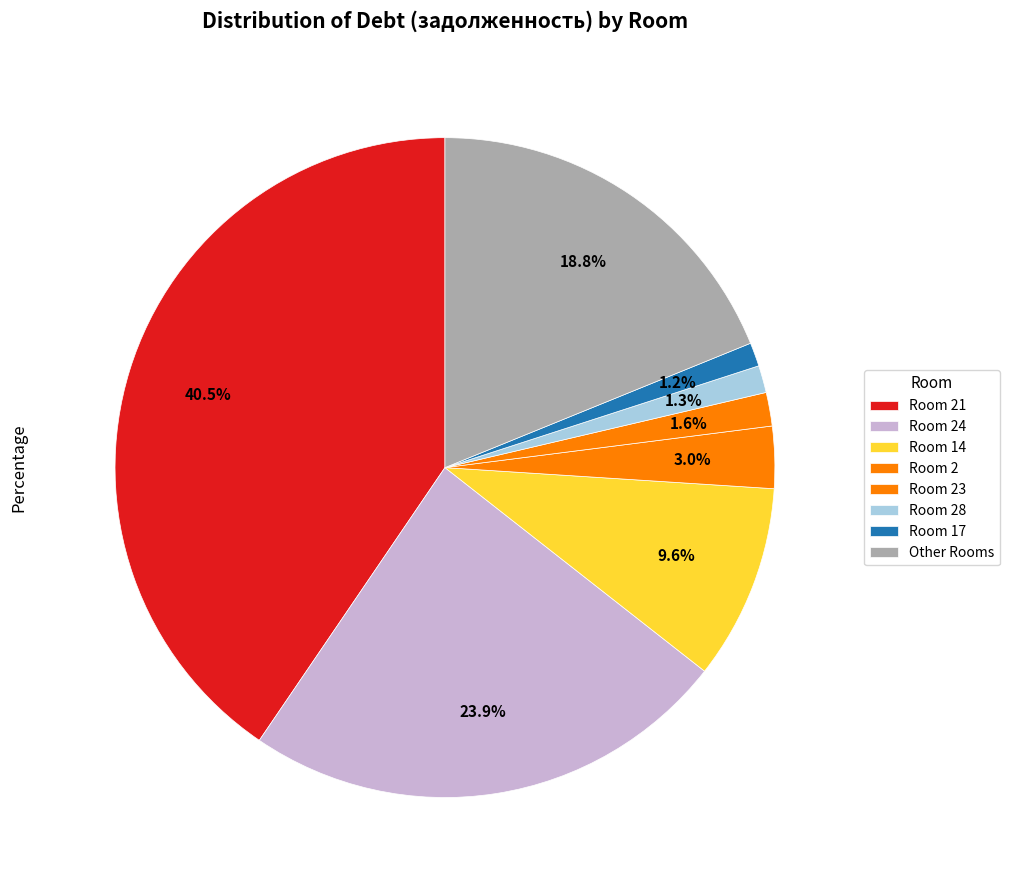

How many slices are in this pie chart?

8